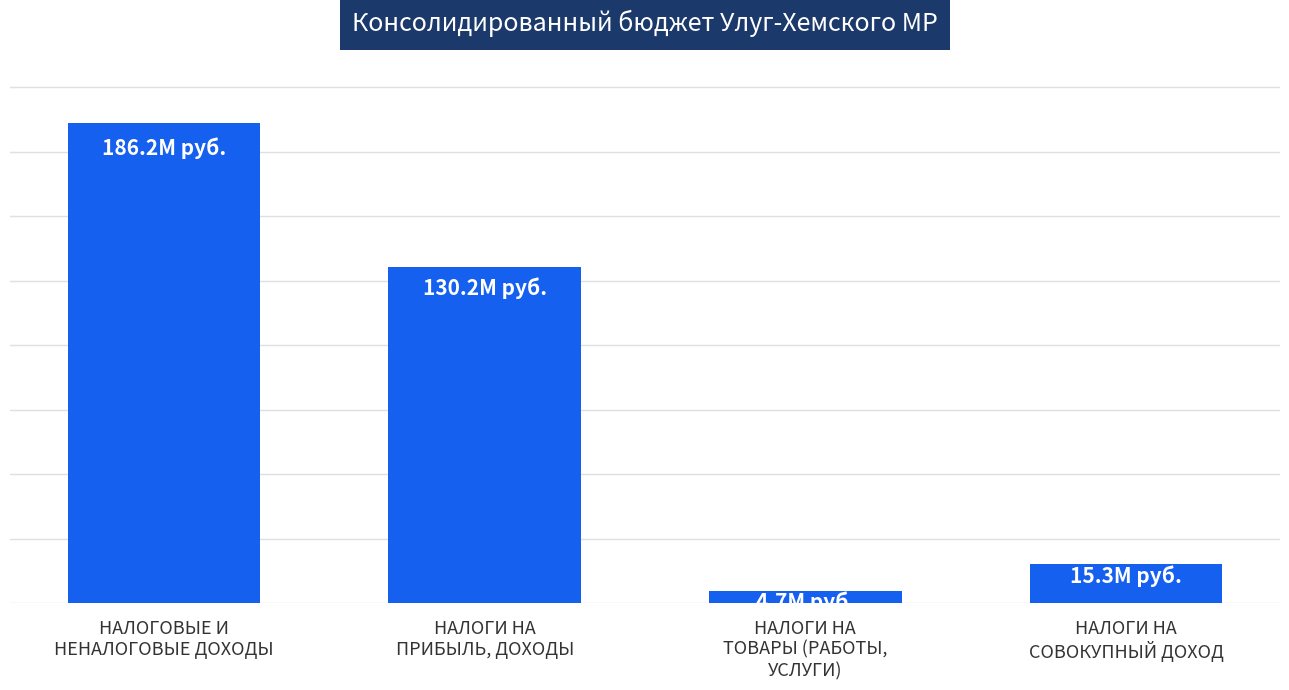

What is the label of the 2nd bar from the left?

НАЛОГИ НА
ПРИБЫЛЬ, ДОХОДЫ